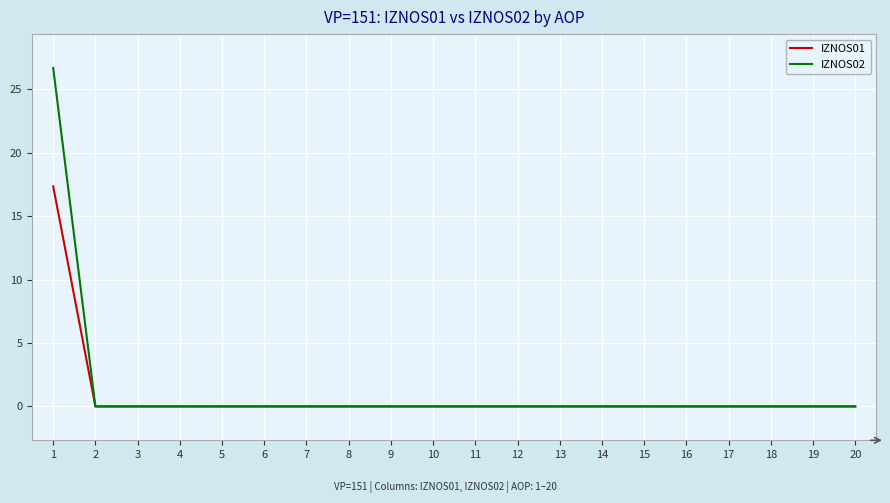

True or false: IZNOS01 has a value of 0.0 at 12.

True